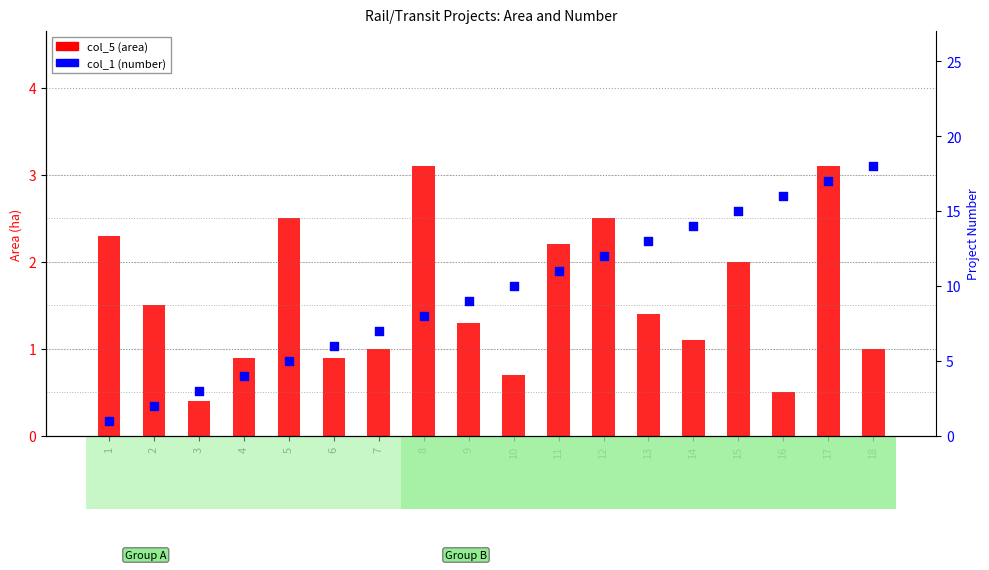

What are all the series names shown in the legend?

col_5 (area), col_1 (number)